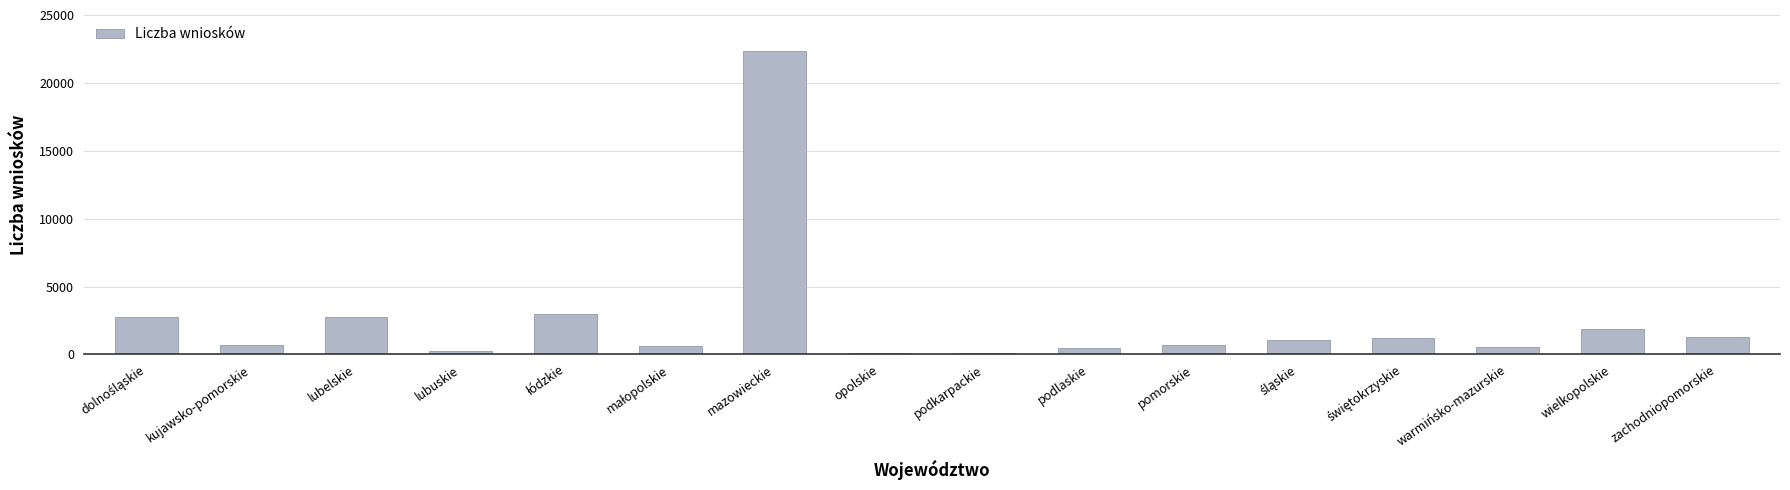

What is the greatest value displayed?

22329